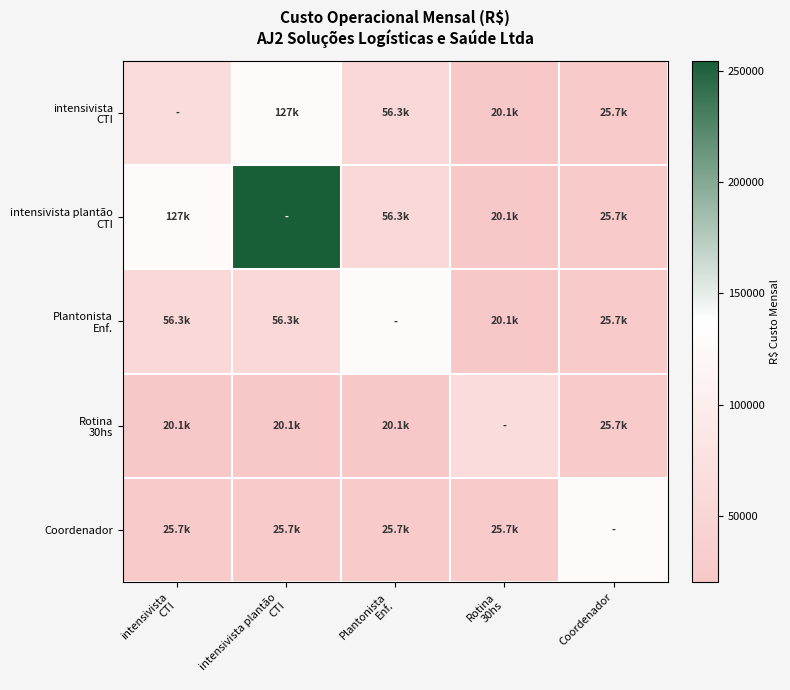

Which series has the largest total across all categories?

intensivista plantão CTI